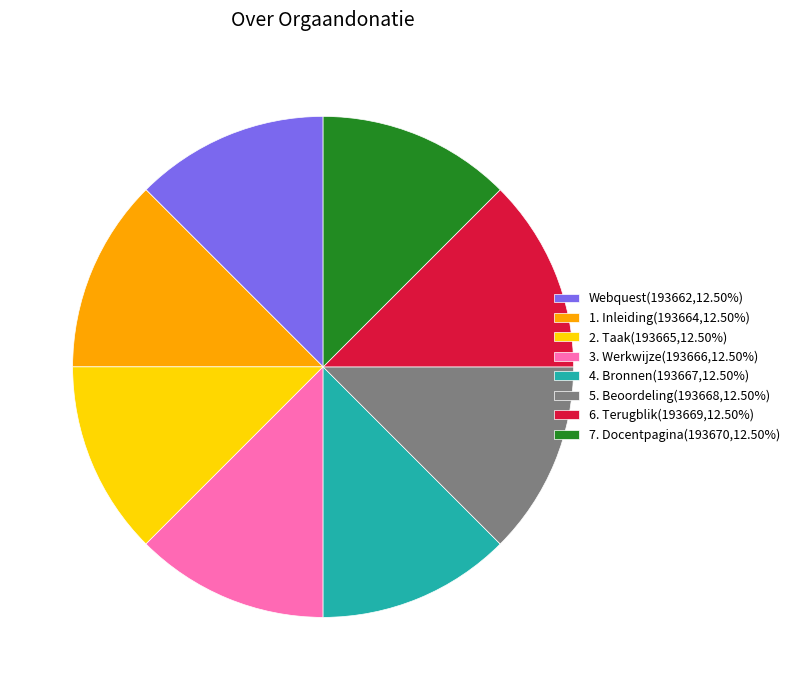

Is there any slice that represents more than half of the pie?

No